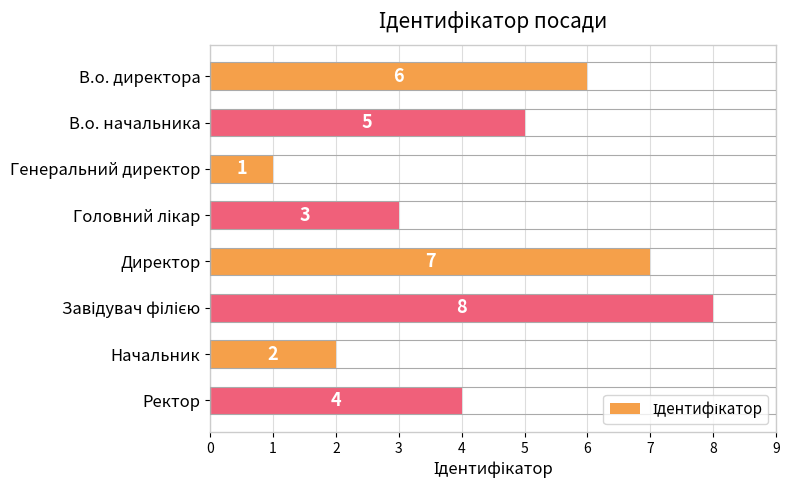

Is it true that the value at Директор is 7?

True